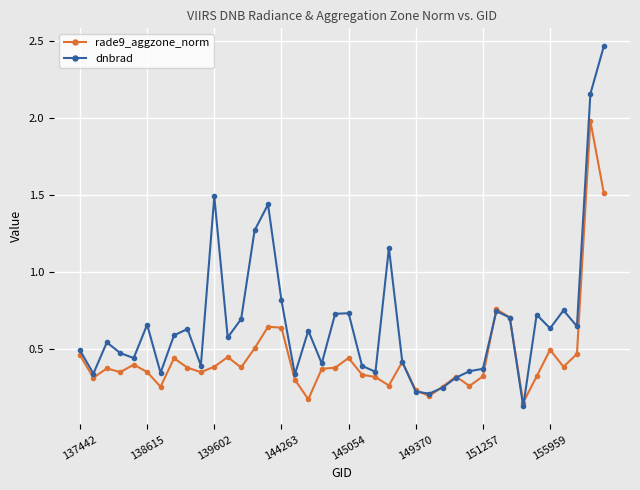

Which series has the widest spread of values?

dnbrad